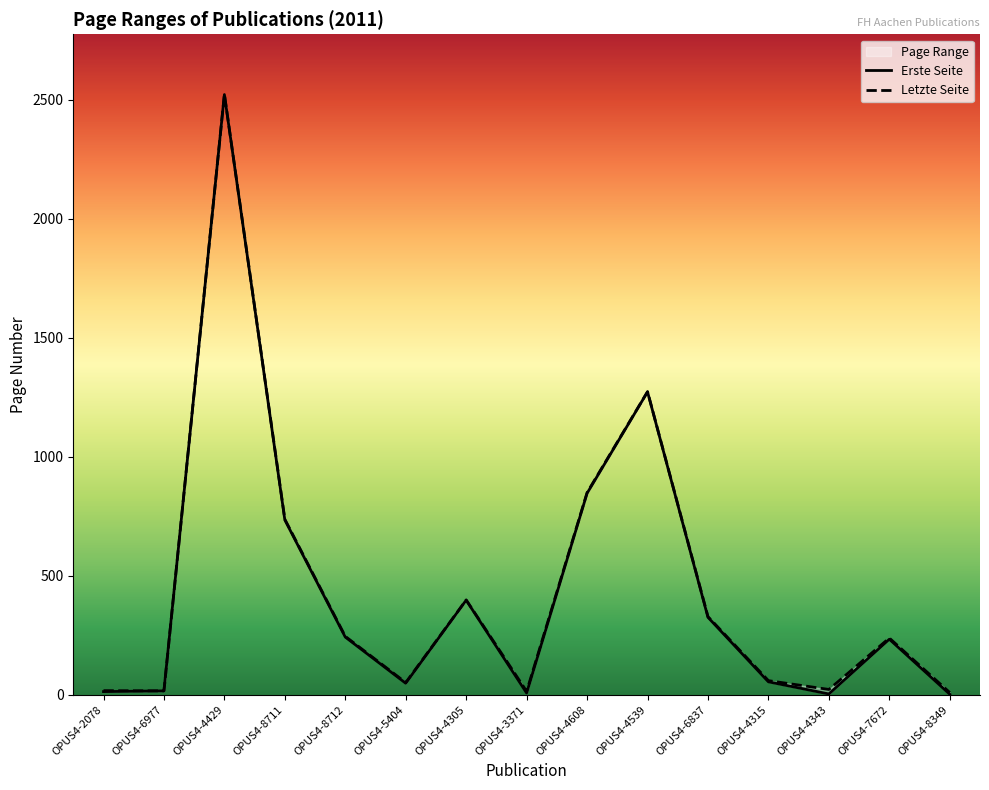

Which series changed the most between OPUS4-4429 and OPUS4-6837?

Erste Seite